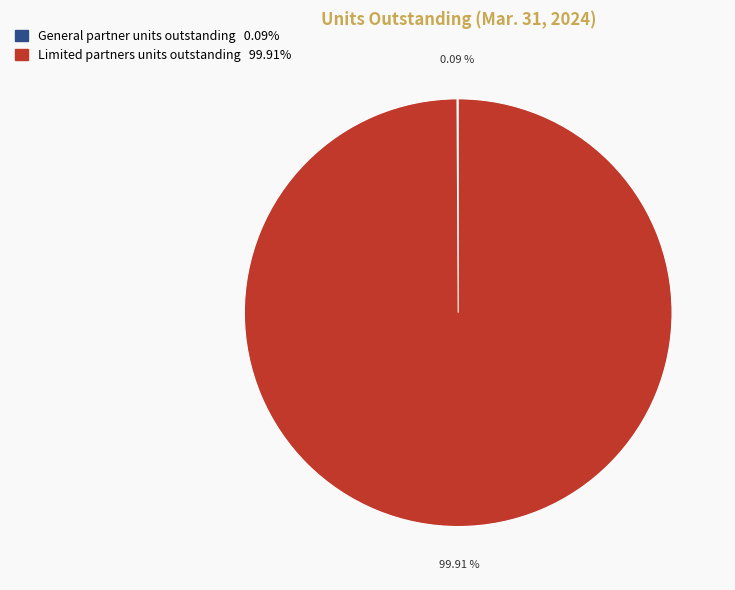

Is there any slice that represents more than half of the pie?

Yes